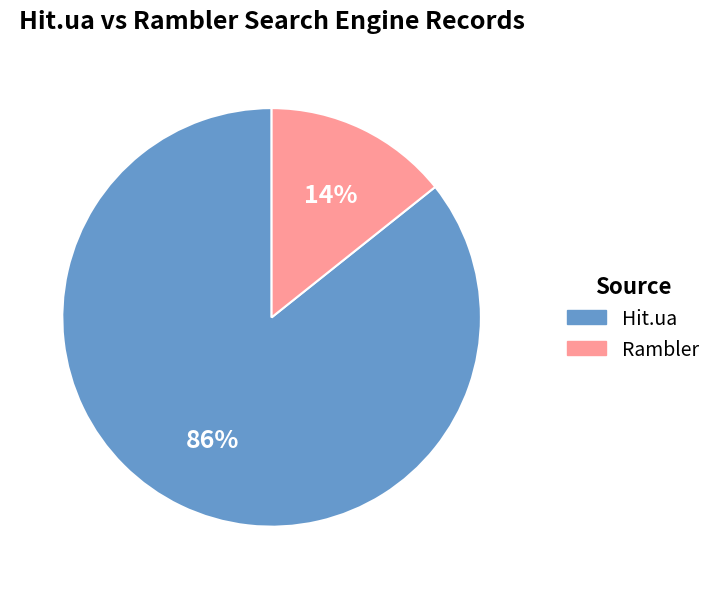

Which category has the smallest portion of the pie?

Rambler